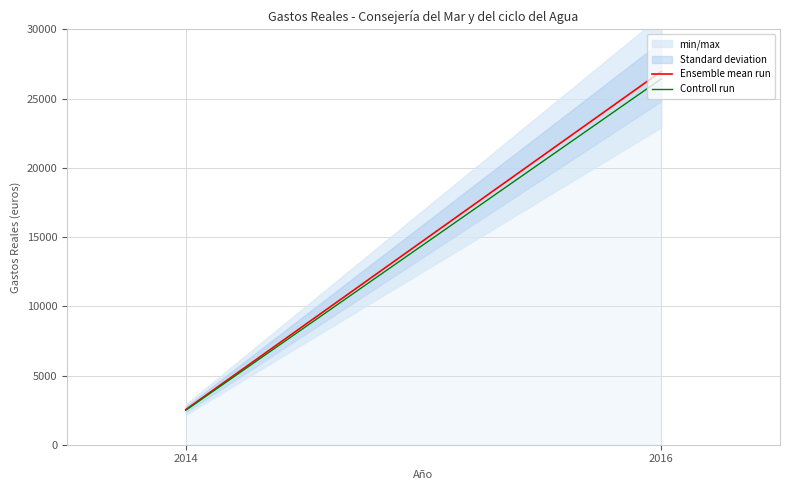

How many categories are shown in the chart?

2